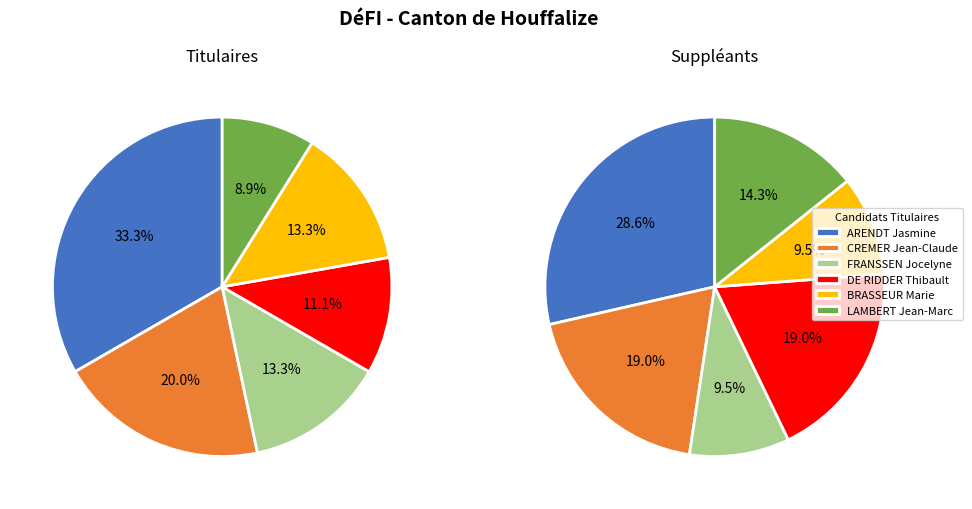

How many segments does this pie chart have?

6